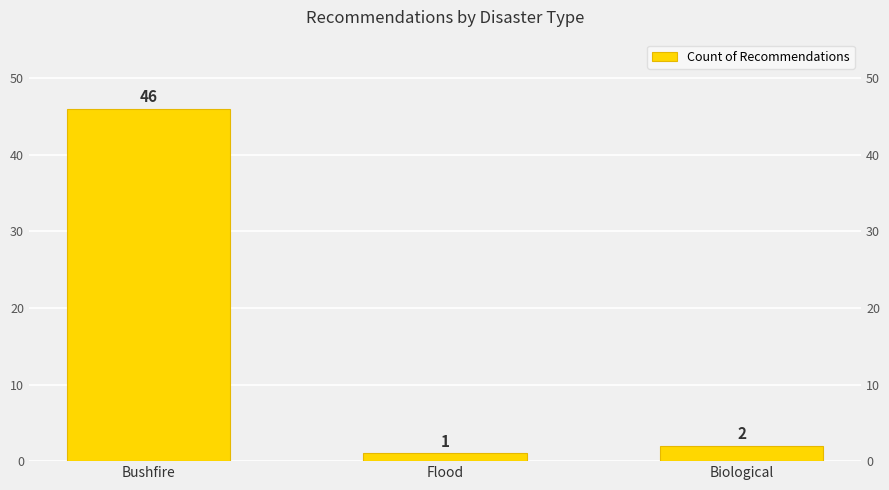

True or false: the data shows 2 at Biological.

True